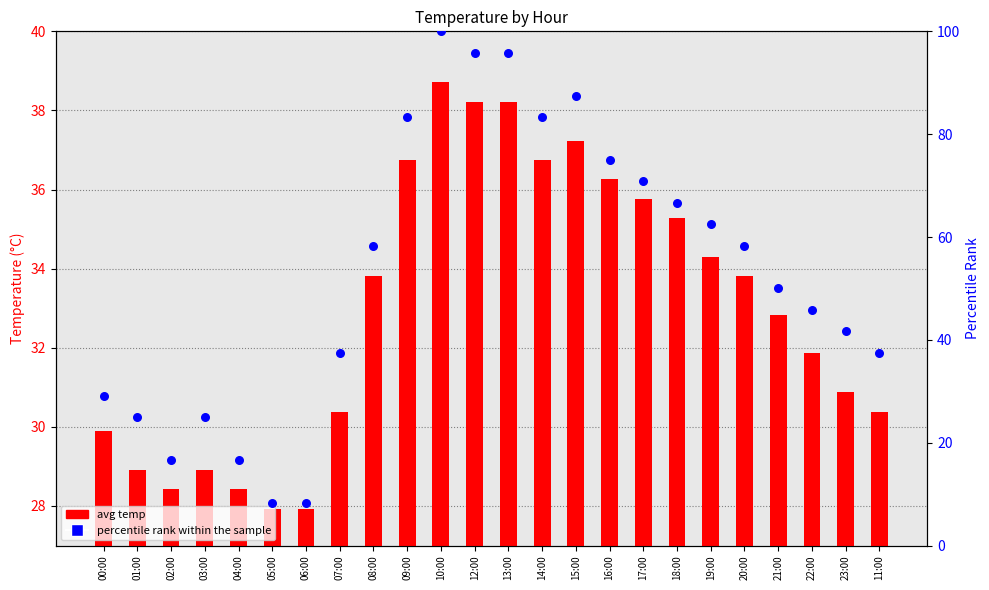

Which series has the largest Y range (max minus min)?

percentile rank within the sample